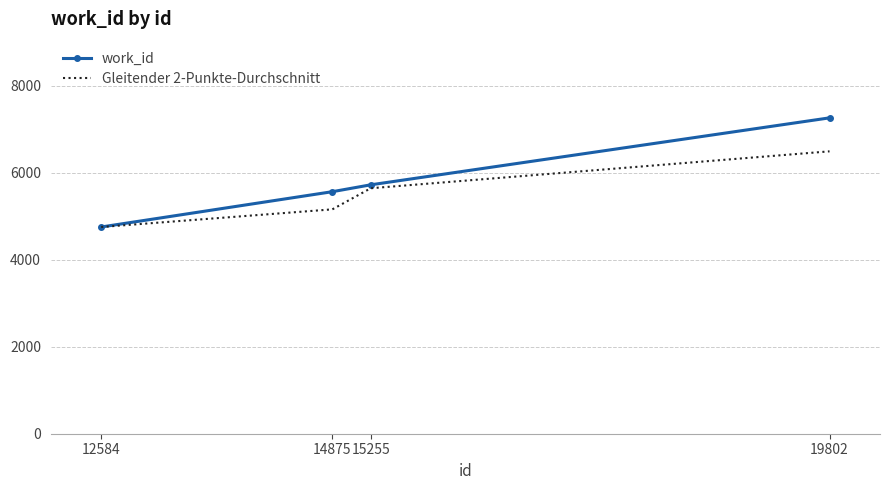

True or false: work_id has a value of 7264 at 19802.

True